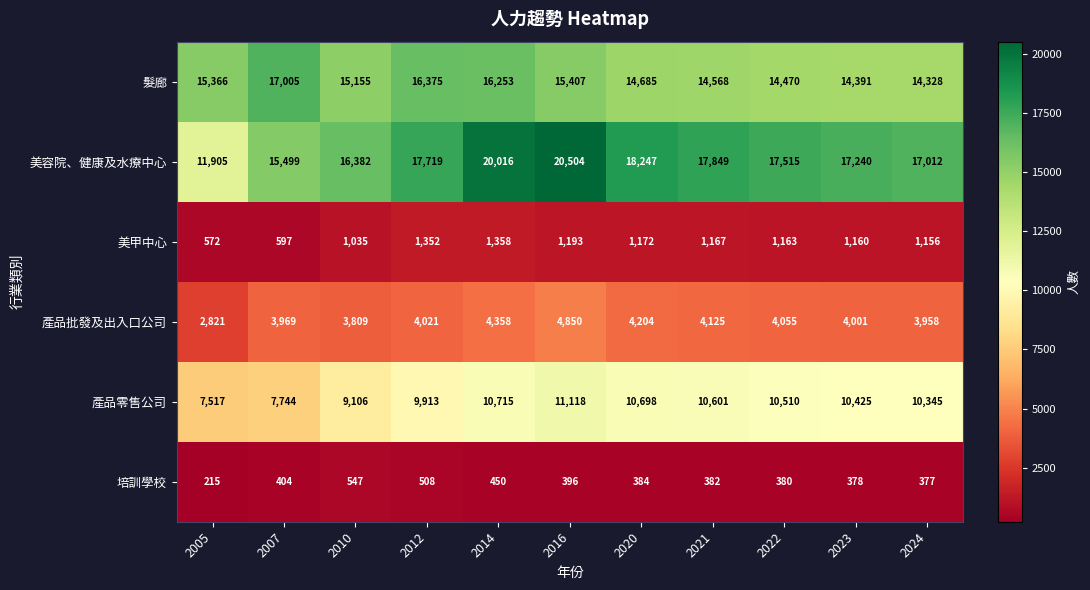

What is the difference between the maximum and minimum values in the 美甲中心 series?

786